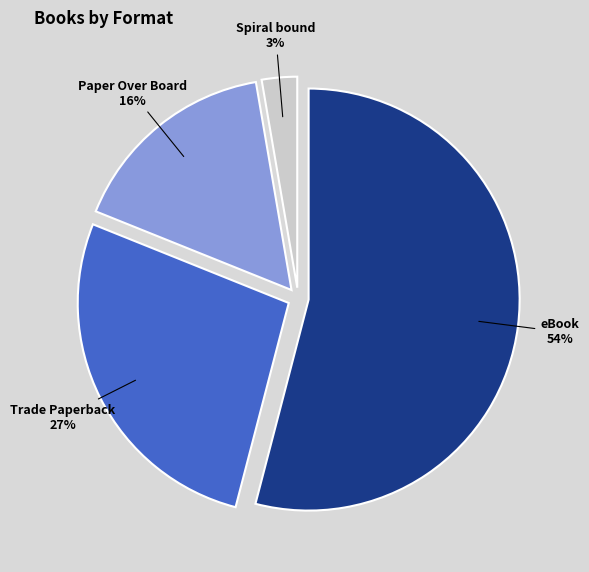

To the nearest percent, what is the difference between the largest and smallest slice percentages?

51%